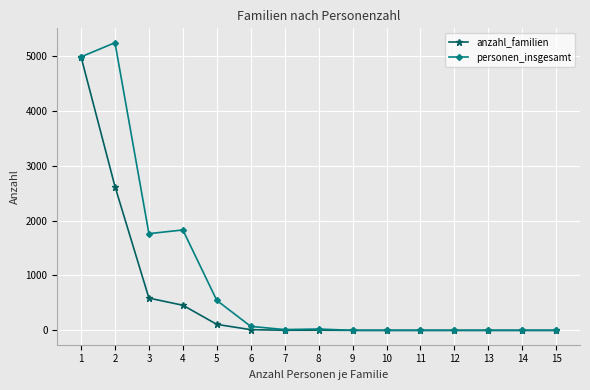

Count the number of categories in the chart.

15